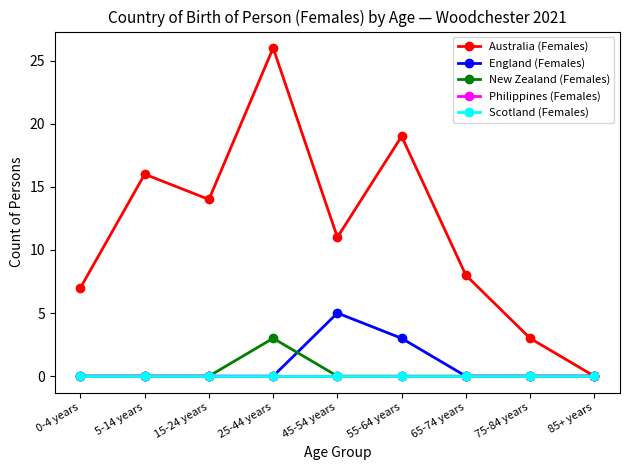

Does the chart have visible grid lines?

No